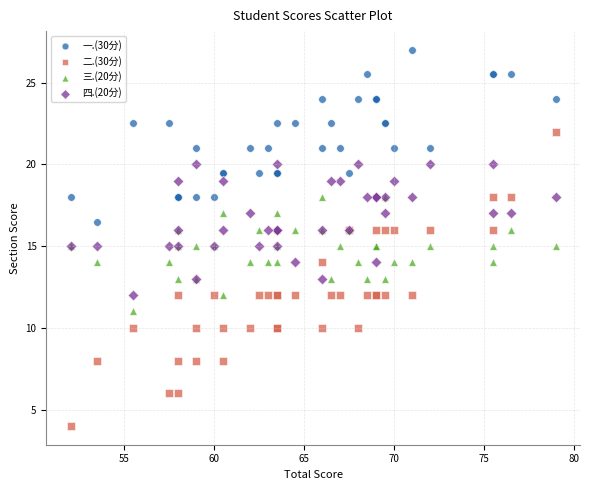

Which series has the widest spread of Y values?

二.(30分)